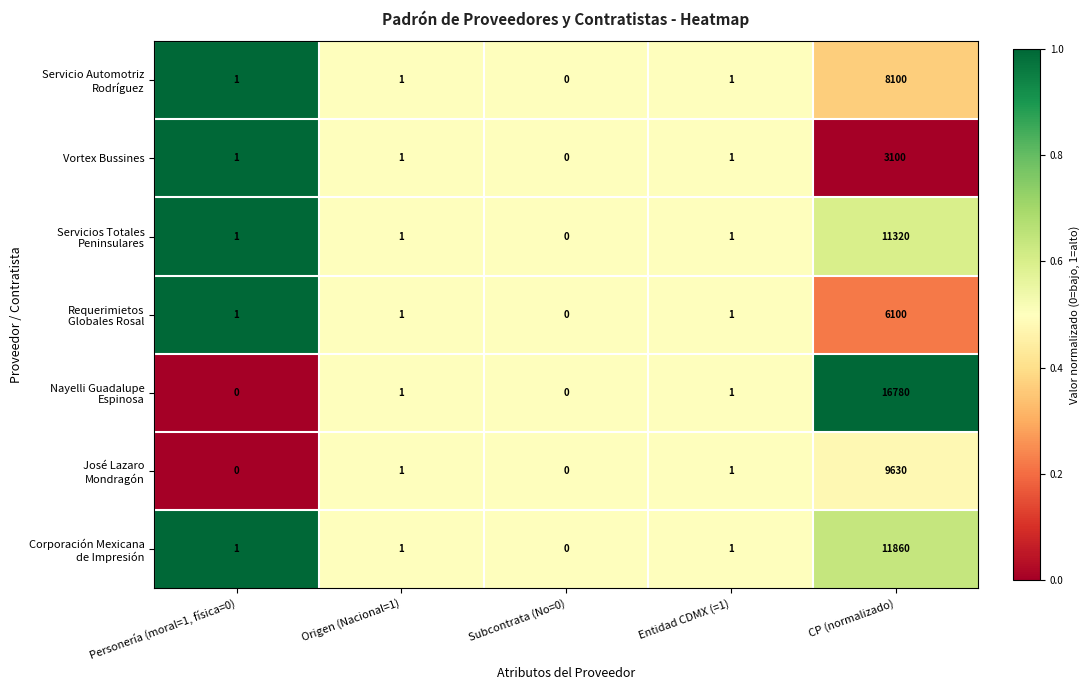

What is the sum of all Vortex Bussines values?

3103